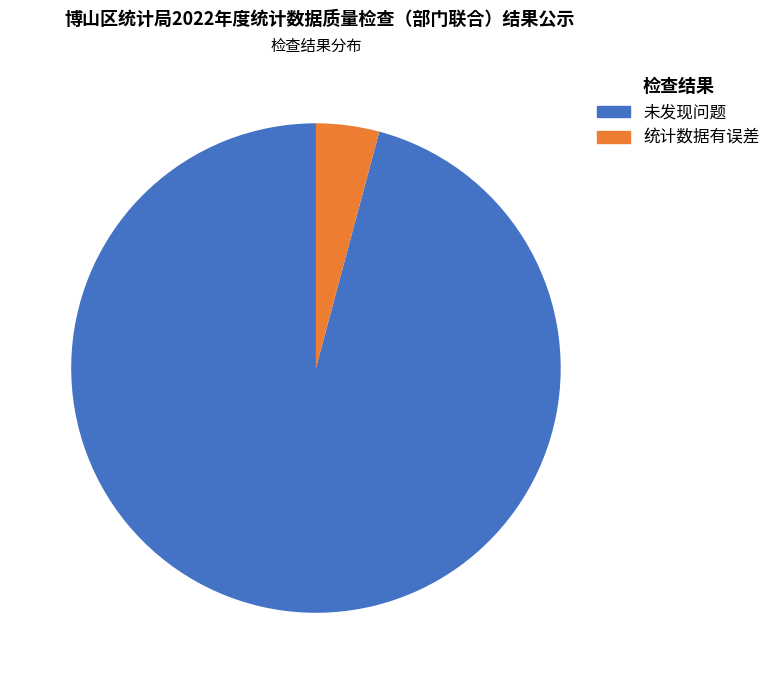

Does 统计数据有误差 represent more than half of the total?

No